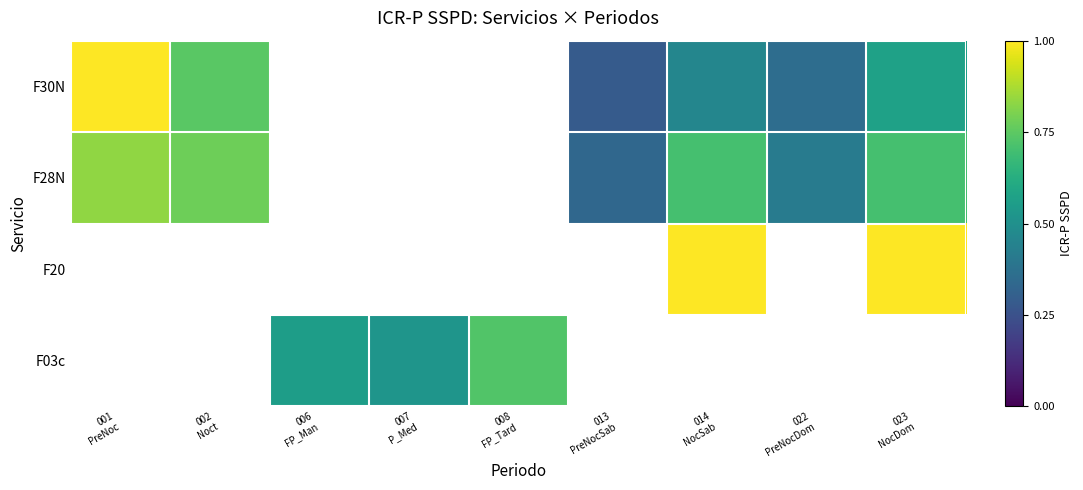

How many values in F03c are above zero?

3